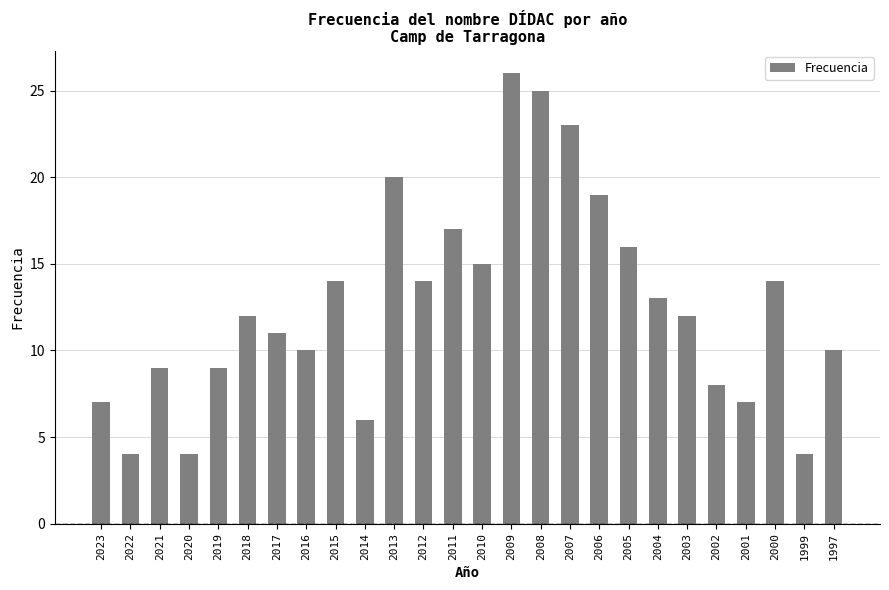

What is the value of the 3rd bar from the left?

9